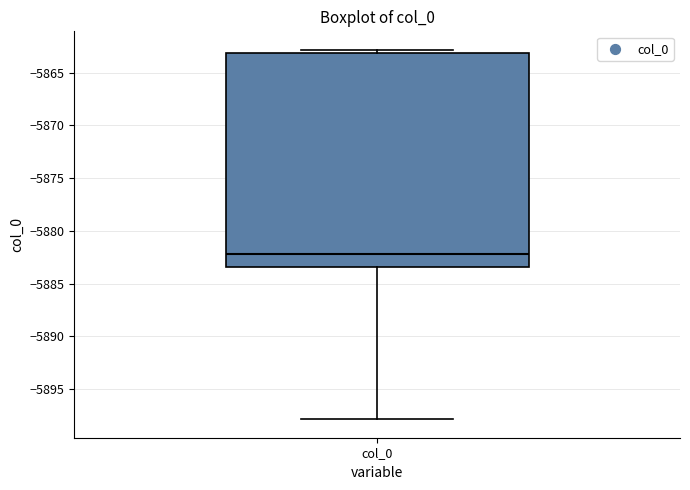

Read this box plot against the y-axis: the position of the median line, the range covered by the box, and the ends of both whiskers. The values are not printed on the chart, so give them approximately, as read against the axis.

median -5882.0, box -5883.5 to -5863.0, whiskers -5898.0 to -5863.0 (just above the box's upper edge)